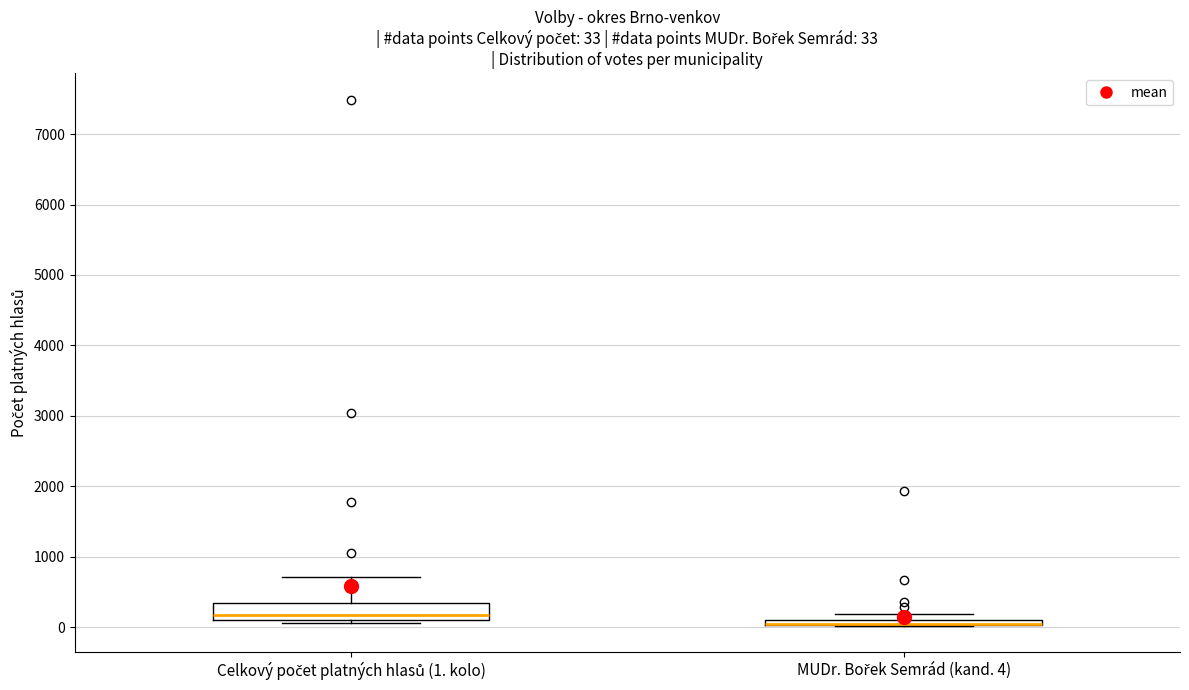

Which box is the tallest, from its lower edge to its upper edge?

Celkový počet platných hlasů (1. kolo)